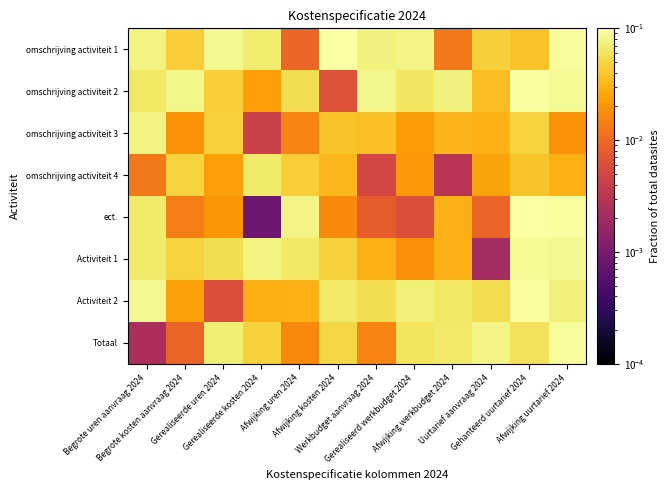

At which category is the sum across all series the highest?

Afwijking uurtarief 2024